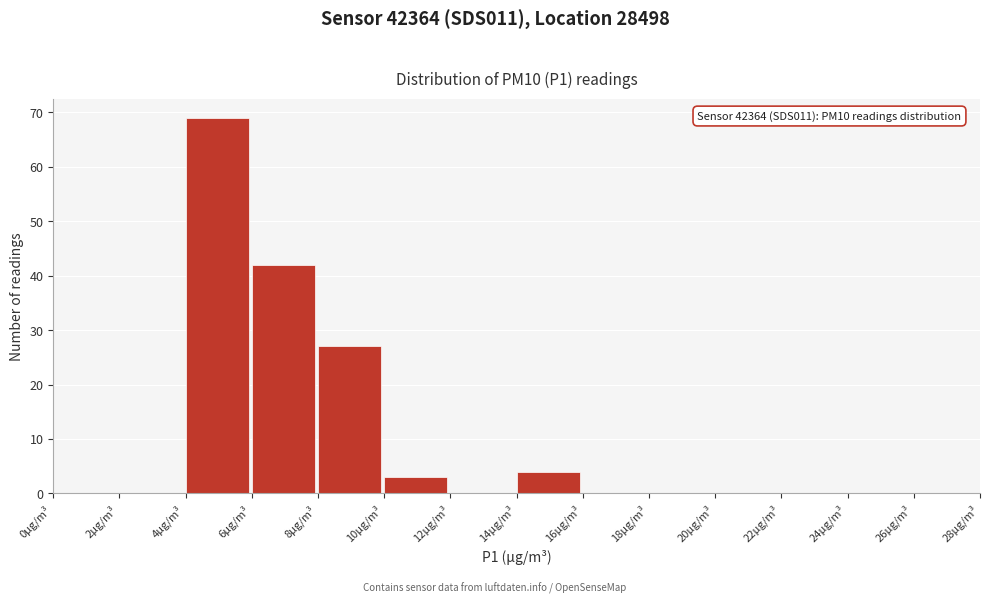

Which range on the x-axis has the tallest bar?

4 to 6